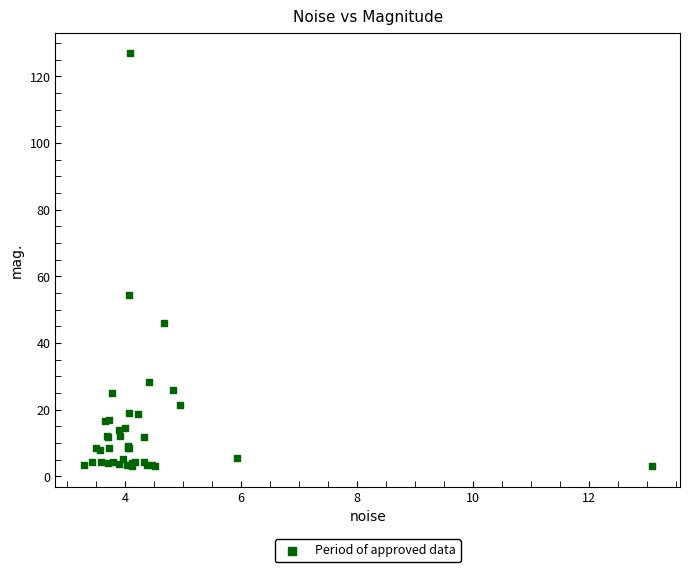

What Y value in the scatter plot is closest to 64?

54.4